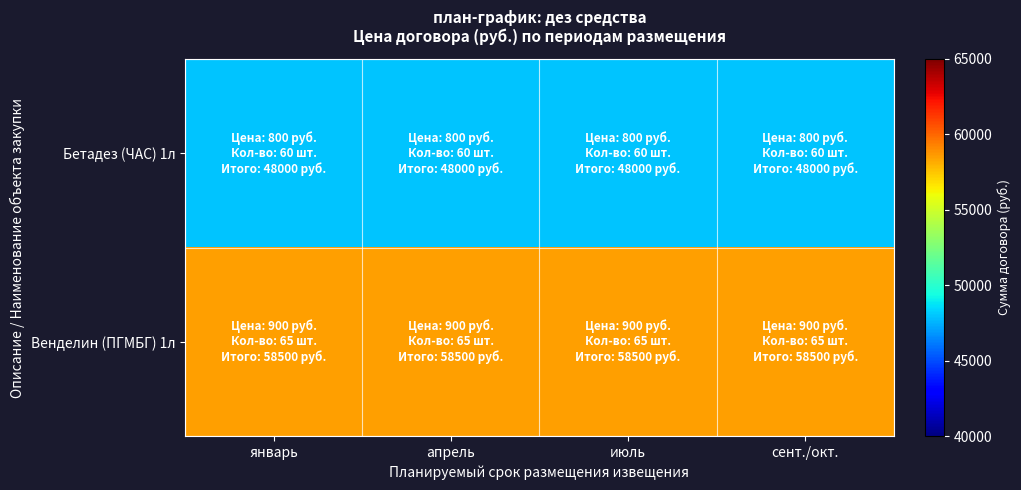

Which has a higher value, апрель or январь?

апрель